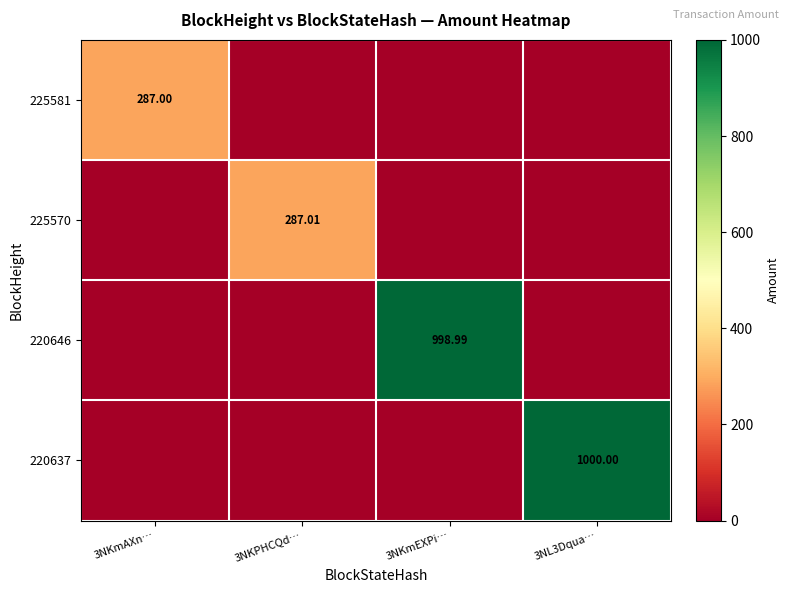

Is the value of 225570 at 3NKPHCQd… greater than the value of 225581 at 3NKmAXn…?

Yes